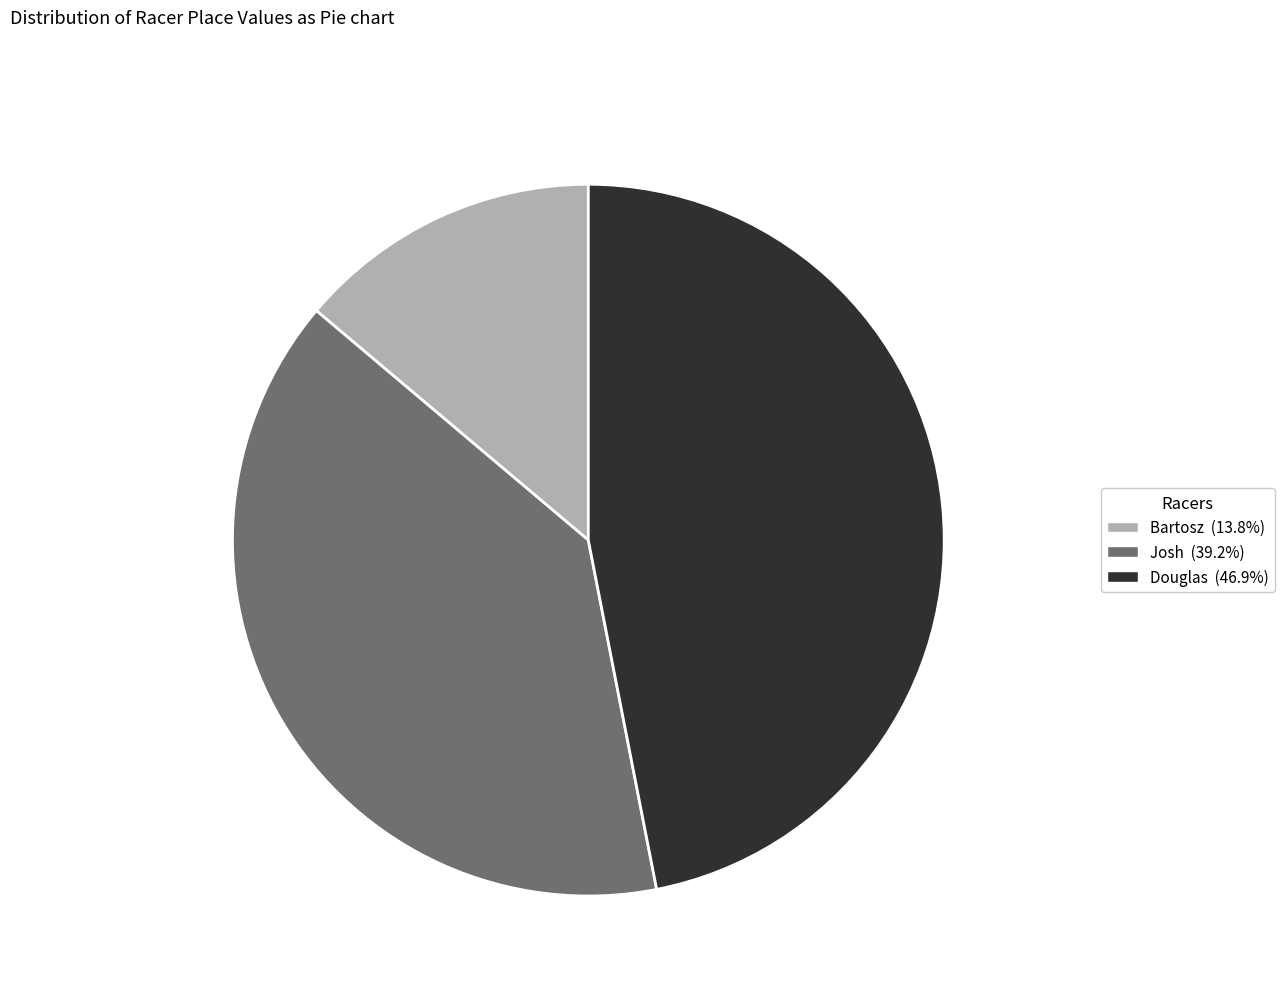

Approximately how many times larger is the value at Josh (39.2%) compared to Douglas (46.9%)?

0.8